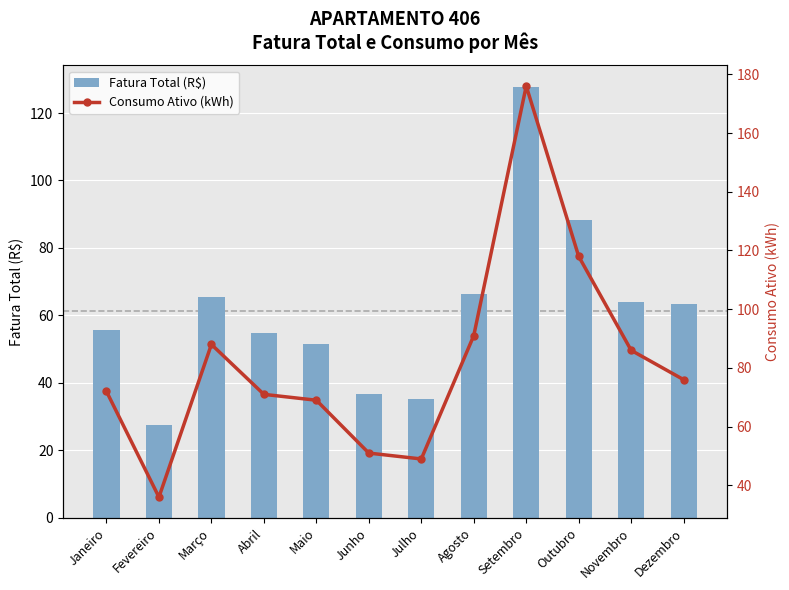

Which has a higher value, Novembro or Julho?

Novembro